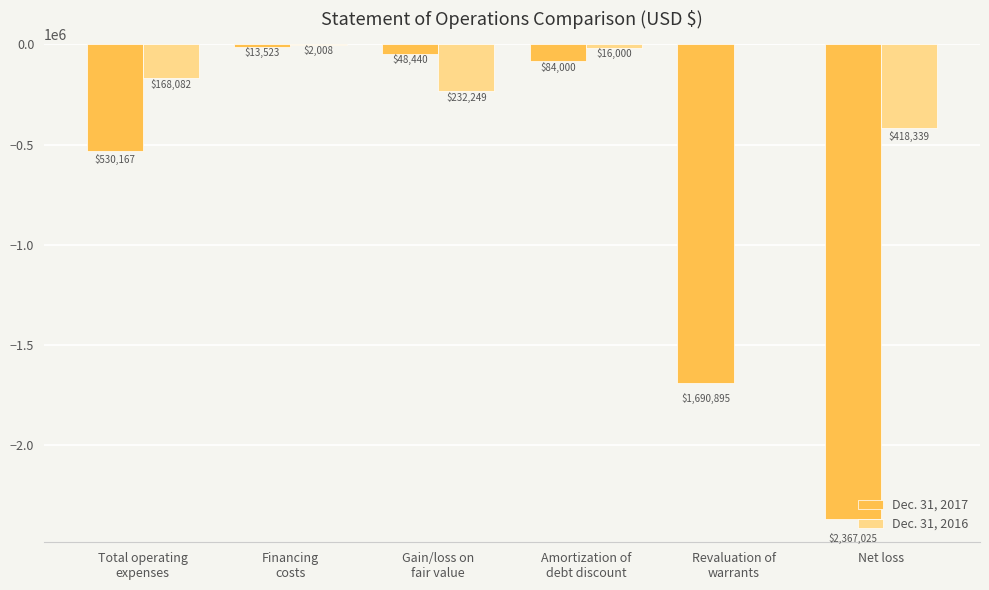

Are the bars horizontal?

No